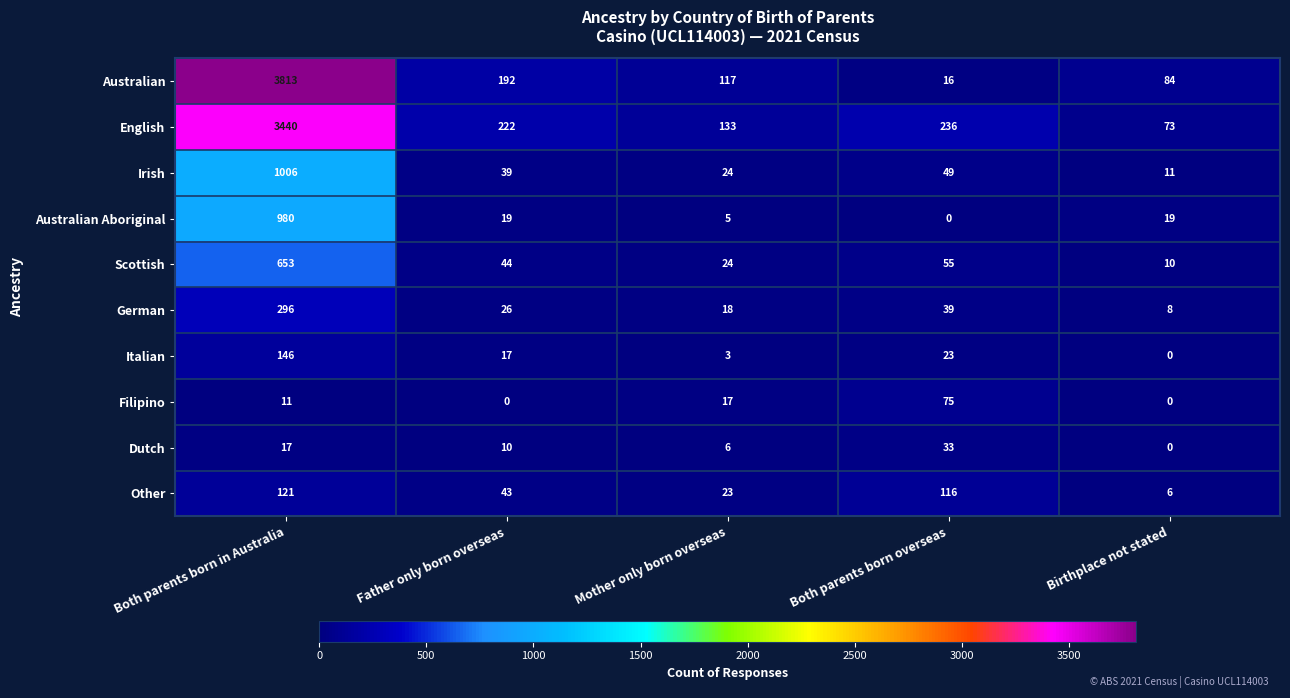

Which series has the largest total across all categories?

Australian